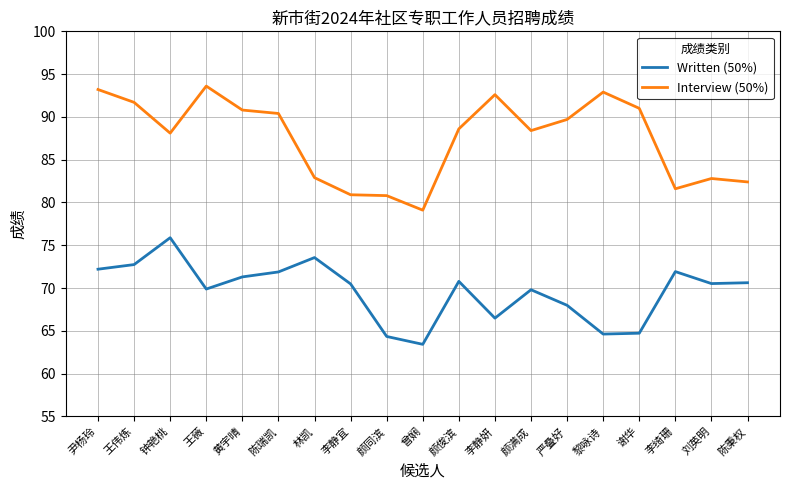

The Written (50%) series shows 73.6 at 林凯. True or false?

True